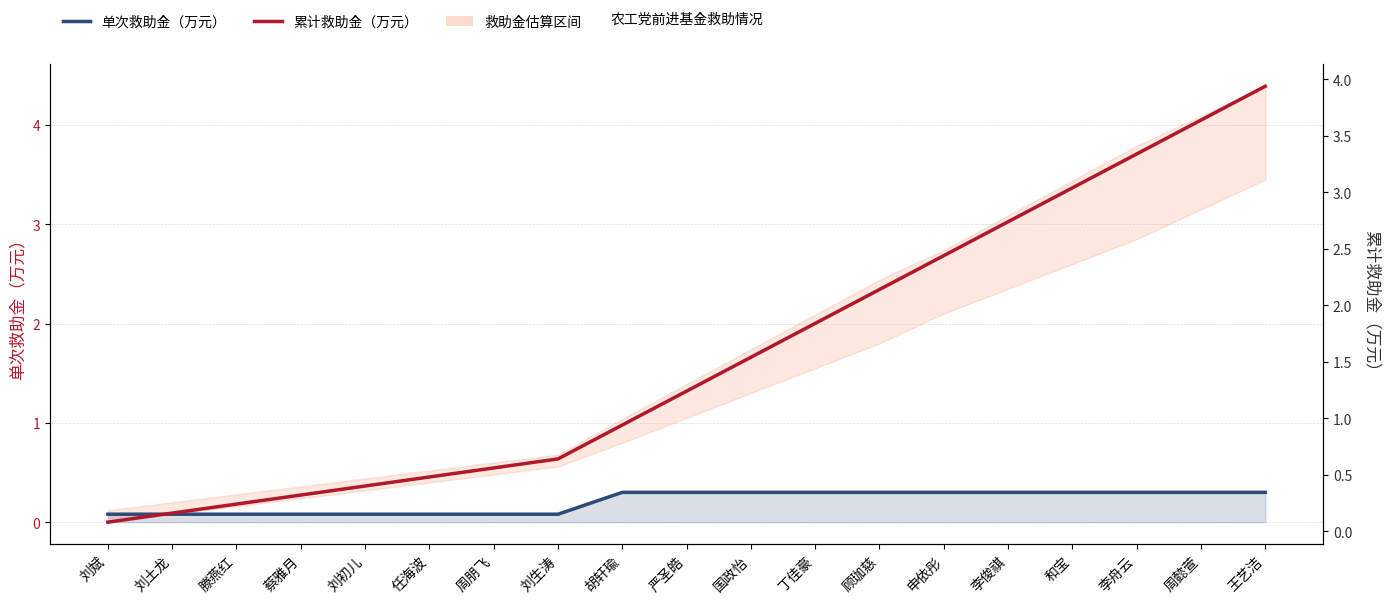

What is the total value across all series at 严圣皓?

1.5